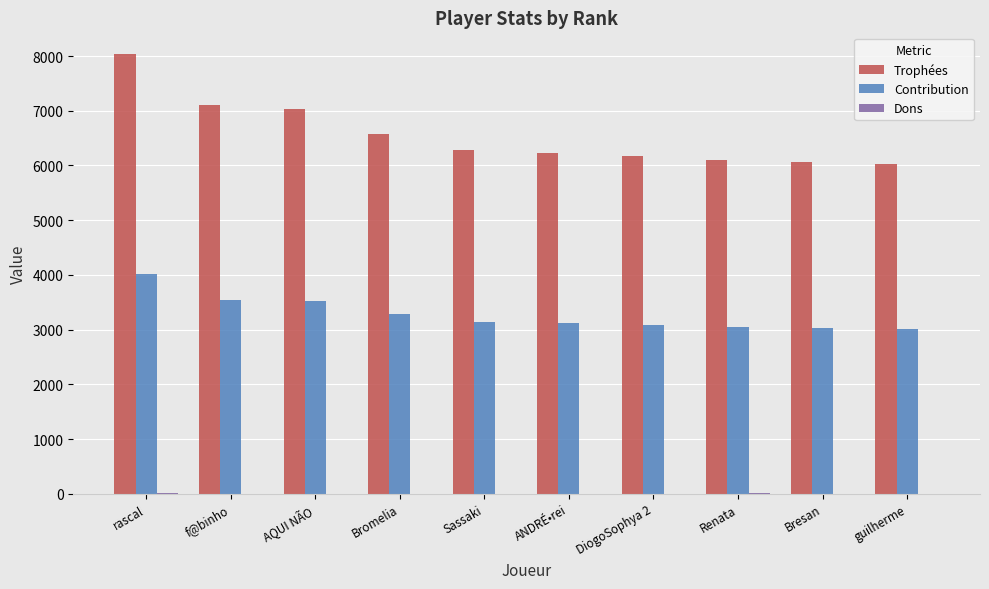

Which category has the highest value in the Trophées series?

rascal